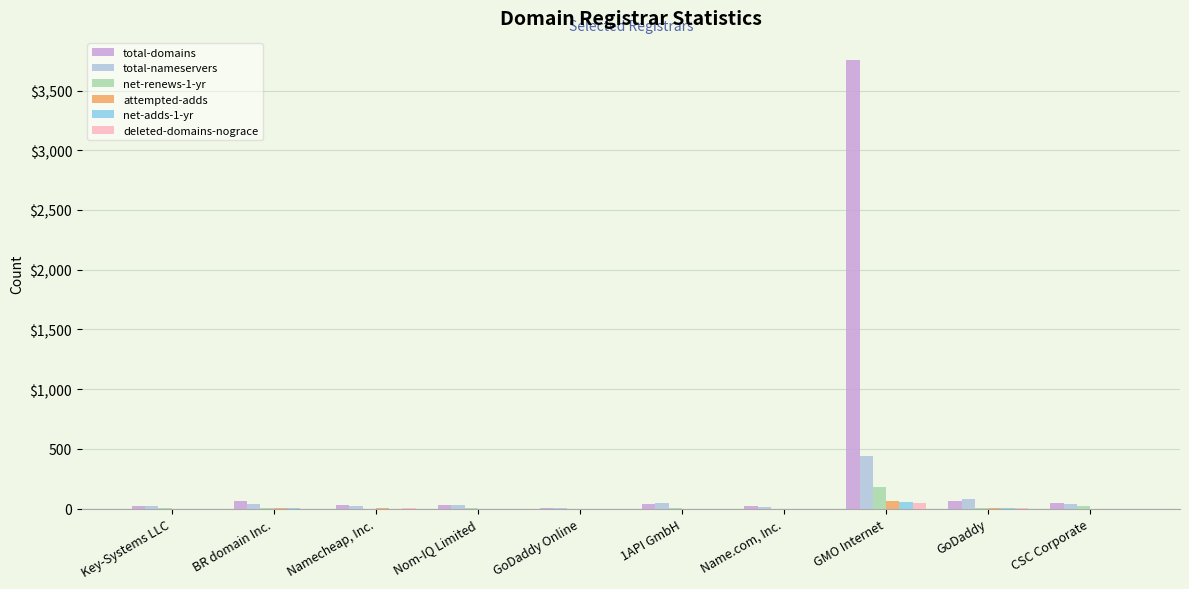

Are the bars grouped side by side (vs. stacked)?

Yes